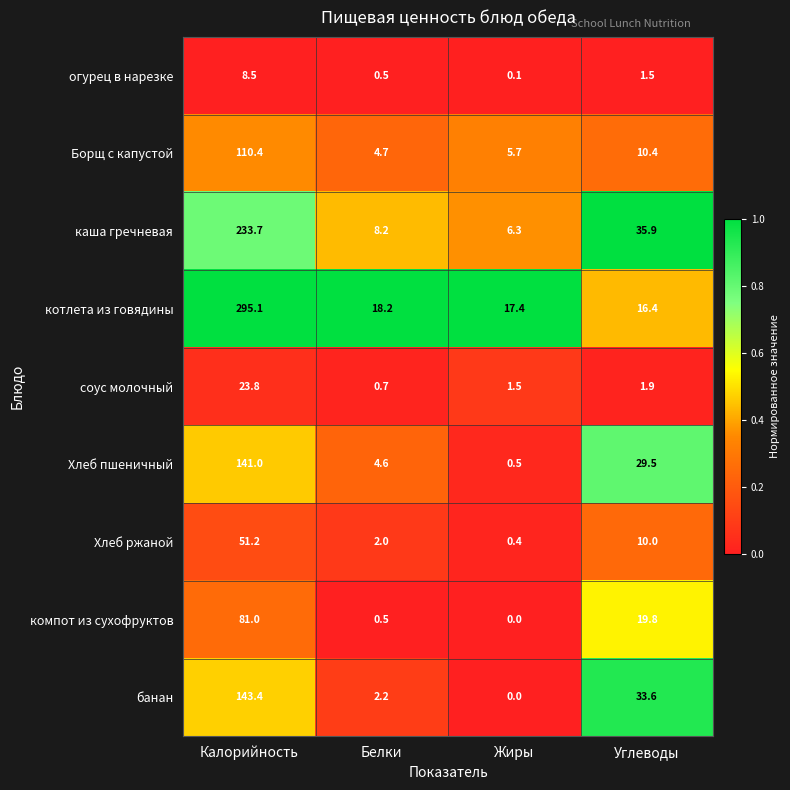

At which category is the sum across all series the highest?

Калорийность